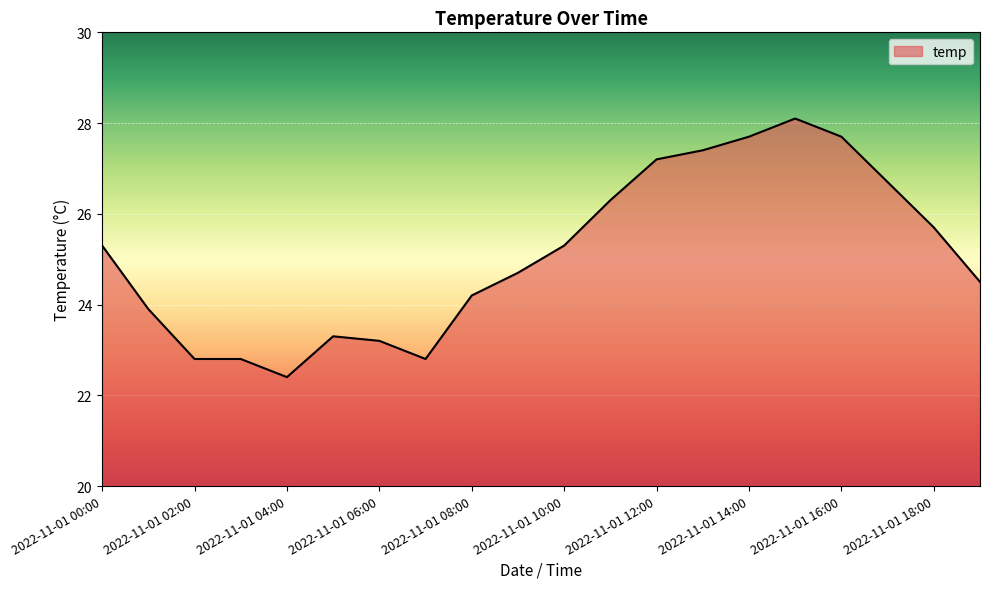

What is the greatest value displayed?

28.1